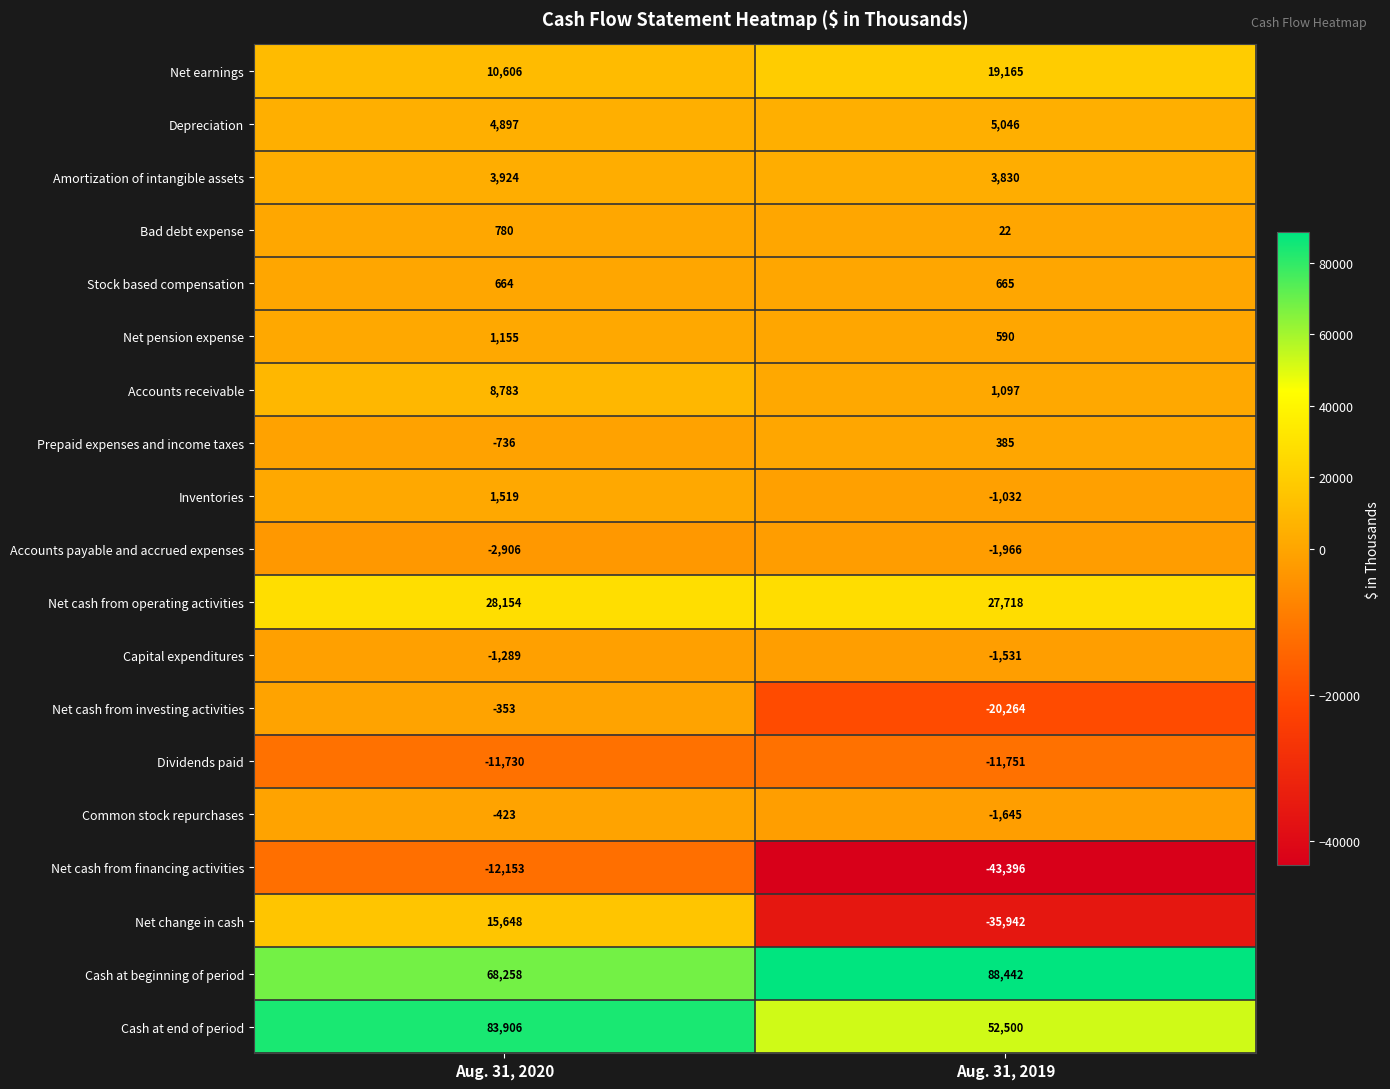

Rank the series at Aug. 31, 2019 from highest to lowest value.

Cash at beginning of period, Cash at end of period, Net cash from operating activities, Net earnings, Depreciation, Amortization of intangible assets, Accounts receivable, Stock based compensation, Net pension expense, Prepaid expenses and income taxes, Bad debt expense, Inventories, Capital expenditures, Common stock repurchases, Accounts payable and accrued expenses, Dividends paid, Net cash from investing activities, Net change in cash, Net cash from financing activities